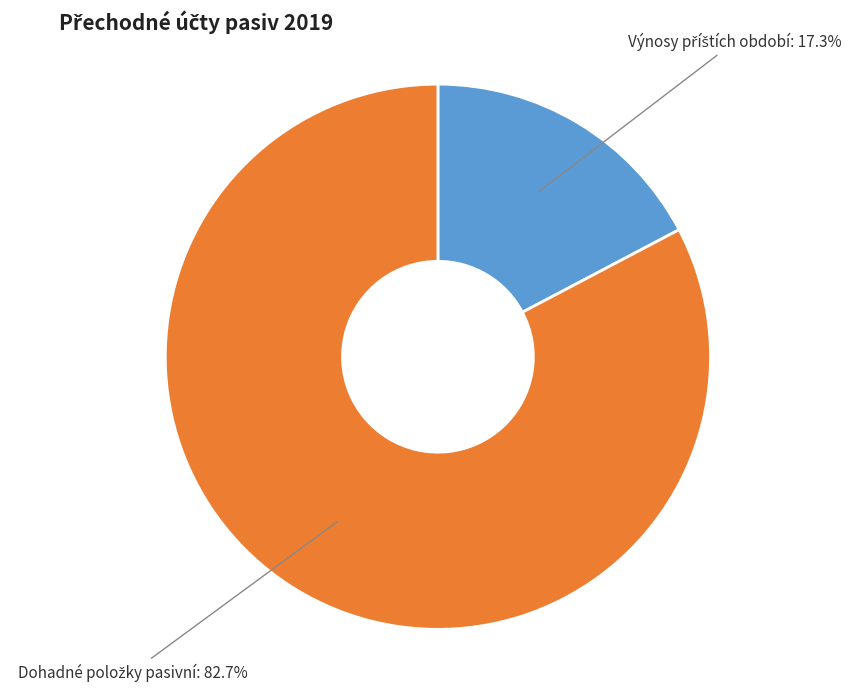

Is there any slice that represents more than half of the pie?

Yes